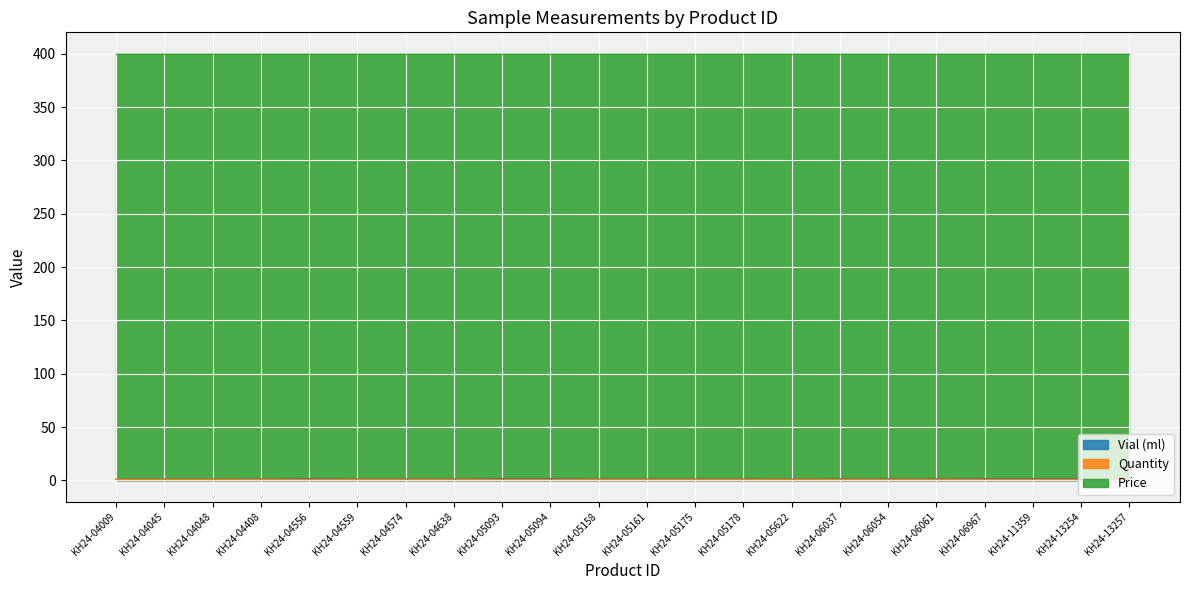

Reading left to right, what are all the values shown in this chart?

Vial (ml): KH24-04009=1.0	KH24-04045=1.0	KH24-04048=1.0	KH24-04408=1.2	KH24-04556=1.5	KH24-04559=1.2	KH24-04574=1.2	KH24-04638=1.2	KH24-05093=1.5	KH24-05094=1.5	KH24-05158=1.2	KH24-05161=1.2	KH24-05175=1.2	KH24-05178=1.2	KH24-05622=1.0	KH24-06037=1.2	KH24-06054=1.2	KH24-06061=1.2	KH24-06967=1.5	KH24-11359=1.5	KH24-13254=1.5	KH24-13257=1.5
Quantity: KH24-04009=1.0	KH24-04045=1.0	KH24-04048=1.0	KH24-04408=1.0	KH24-04556=1.0	KH24-04559=1.0	KH24-04574=1.0	KH24-04638=1.0	KH24-05093=1.0	KH24-05094=1.0	KH24-05158=1.0	KH24-05161=1.0	KH24-05175=1.0	KH24-05178=1.0	KH24-05622=1.0	KH24-06037=1.0	KH24-06054=1.0	KH24-06061=1.0	KH24-06967=1.0	KH24-11359=1.0	KH24-13254=1.0	KH24-13257=1.0
Price: KH24-04009=400.0	KH24-04045=400.0	KH24-04048=400.0	KH24-04408=400.0	KH24-04556=400.0	KH24-04559=400.0	KH24-04574=400.0	KH24-04638=400.0	KH24-05093=400.0	KH24-05094=400.0	KH24-05158=400.0	KH24-05161=400.0	KH24-05175=400.0	KH24-05178=400.0	KH24-05622=400.0	KH24-06037=400.0	KH24-06054=400.0	KH24-06061=400.0	KH24-06967=400.0	KH24-11359=400.0	KH24-13254=400.0	KH24-13257=400.0